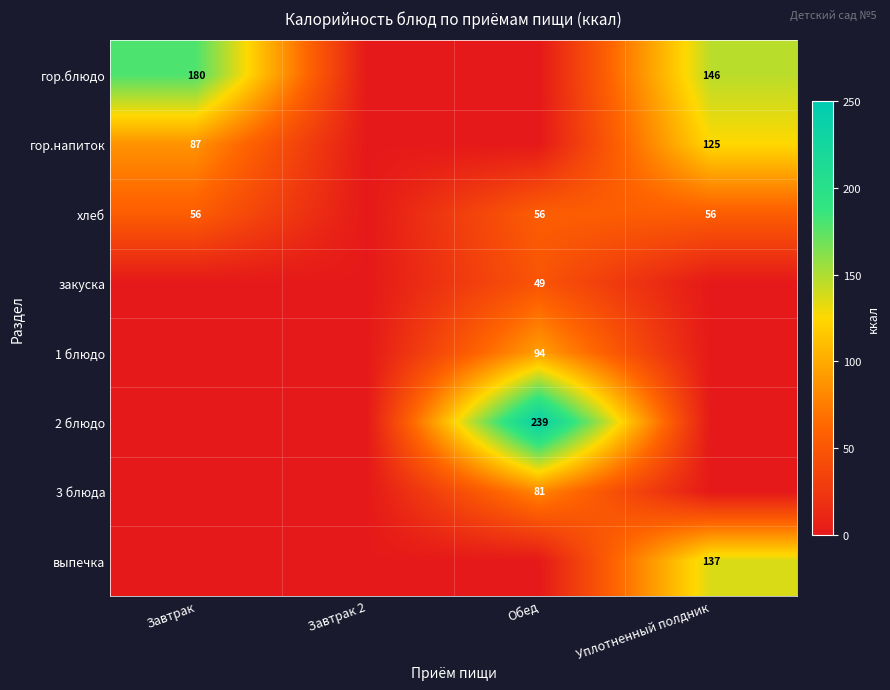

The хлеб series shows 56 at Уплотненный полдник. True or false?

True